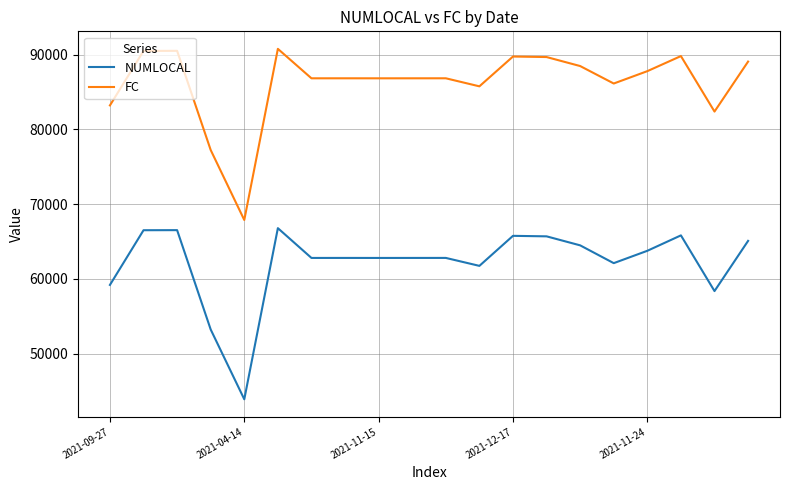

True or false: FC and NUMLOCAL cross at least once.

False